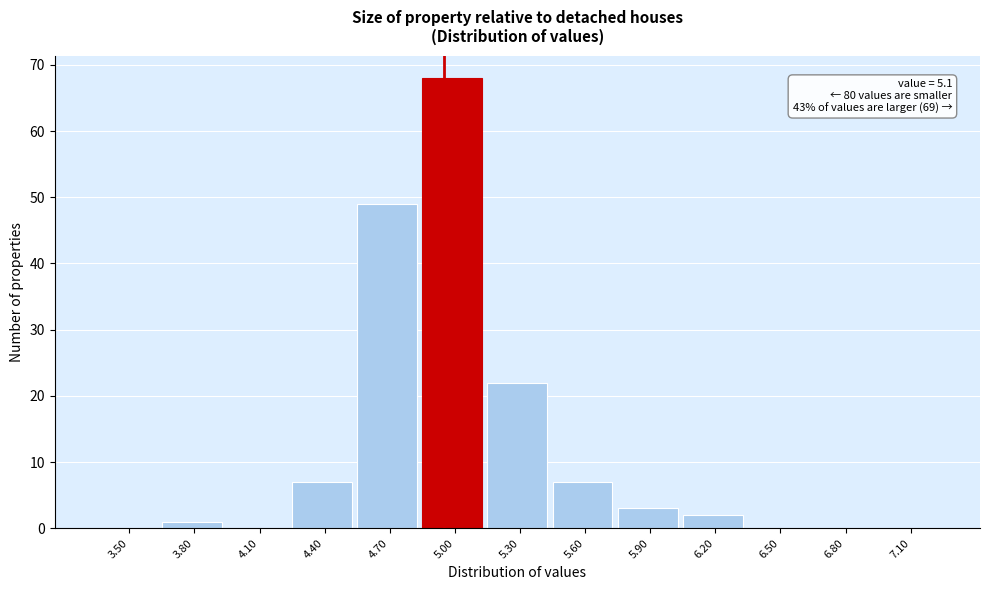

Reading left to right, list all the values displayed in this chart.

3.50=0	3.80=1	4.10=0	4.40=7	4.70=49	5.00=68	5.30=22	5.60=7	5.90=3	6.20=2	6.50=0	6.80=0	7.10=0